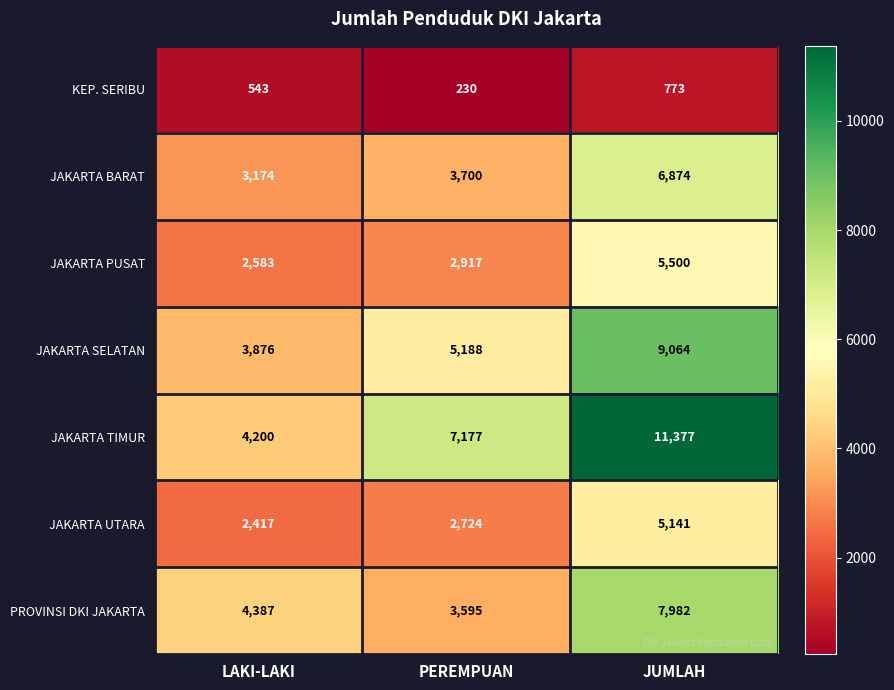

Is it true that PROVINSI DKI JAKARTA equals 6384 at LAKI-LAKI?

False